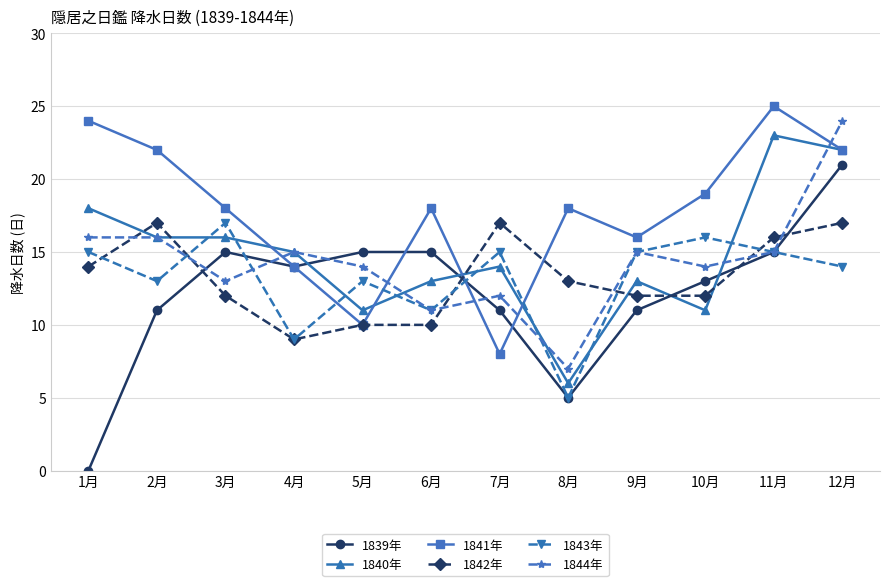

The 1840年 series shows 21 at 9月. True or false?

False